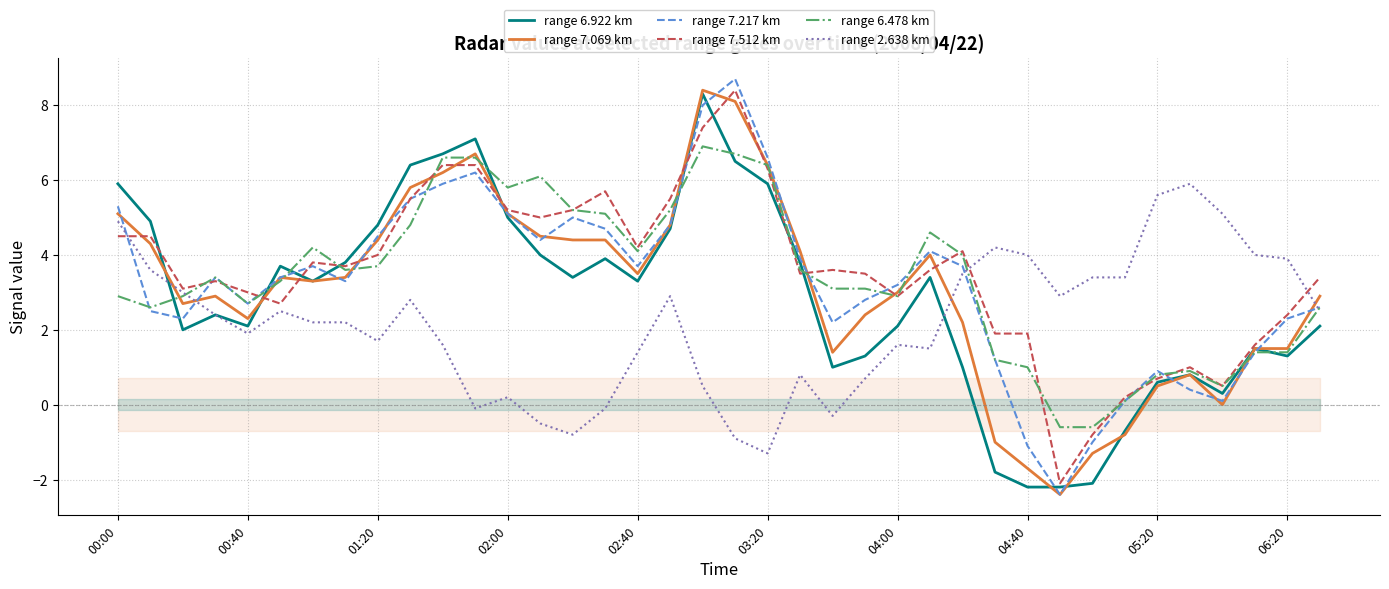

How many distinct data groups are displayed?

6